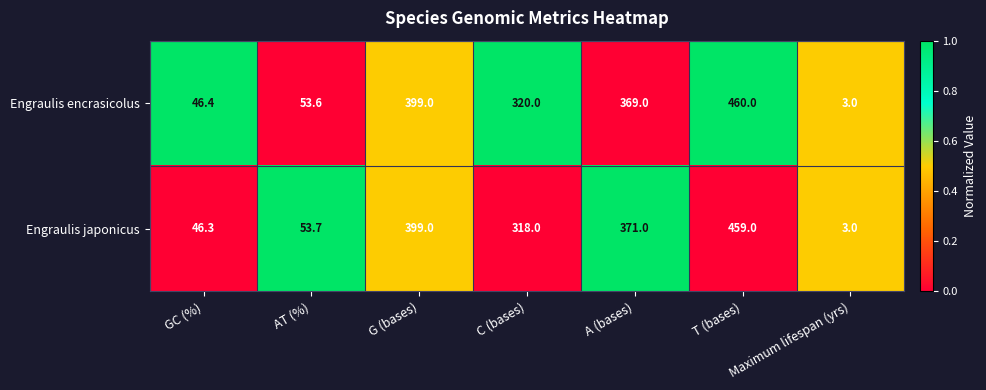

Read the Engraulis japonicus value at Maximum lifespan (yrs).

3.0